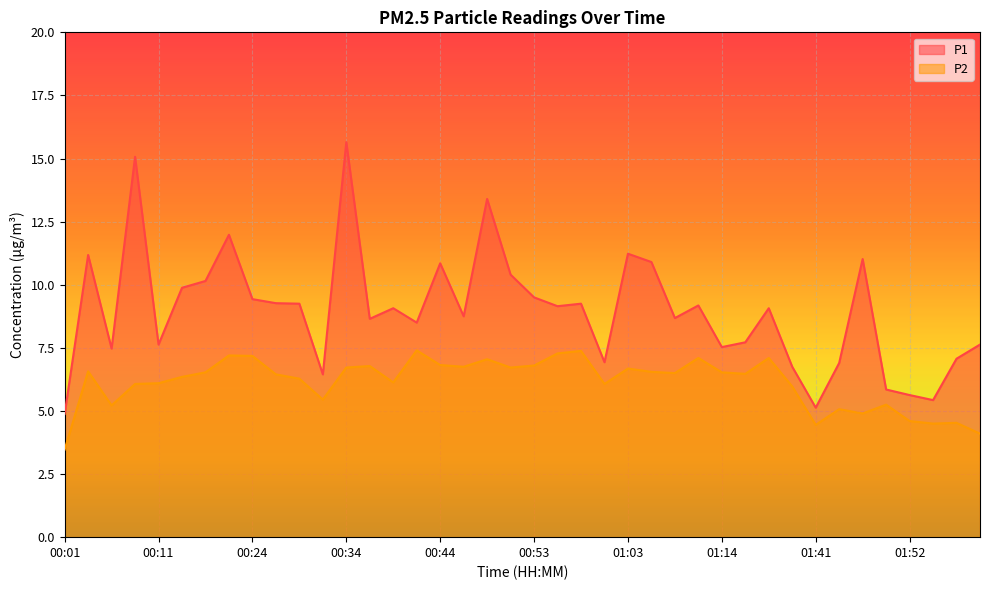

What is the label of the 21st point from the right?

00:51